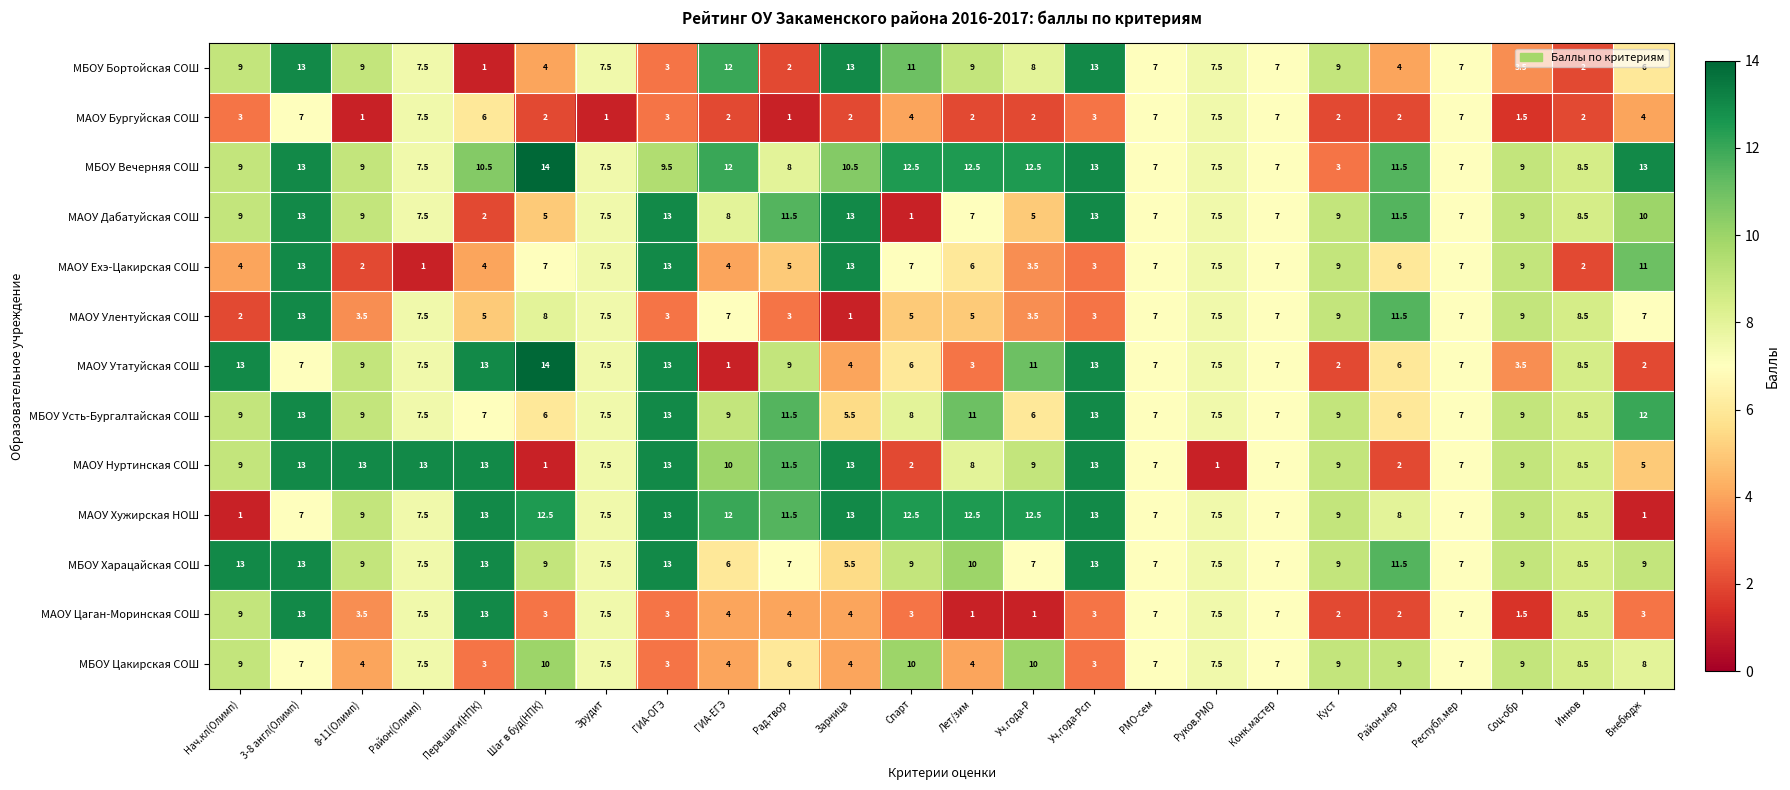

What is the difference between the maximum and minimum values in the МАОУ Ехэ-Цакирская СОШ series?

12.0